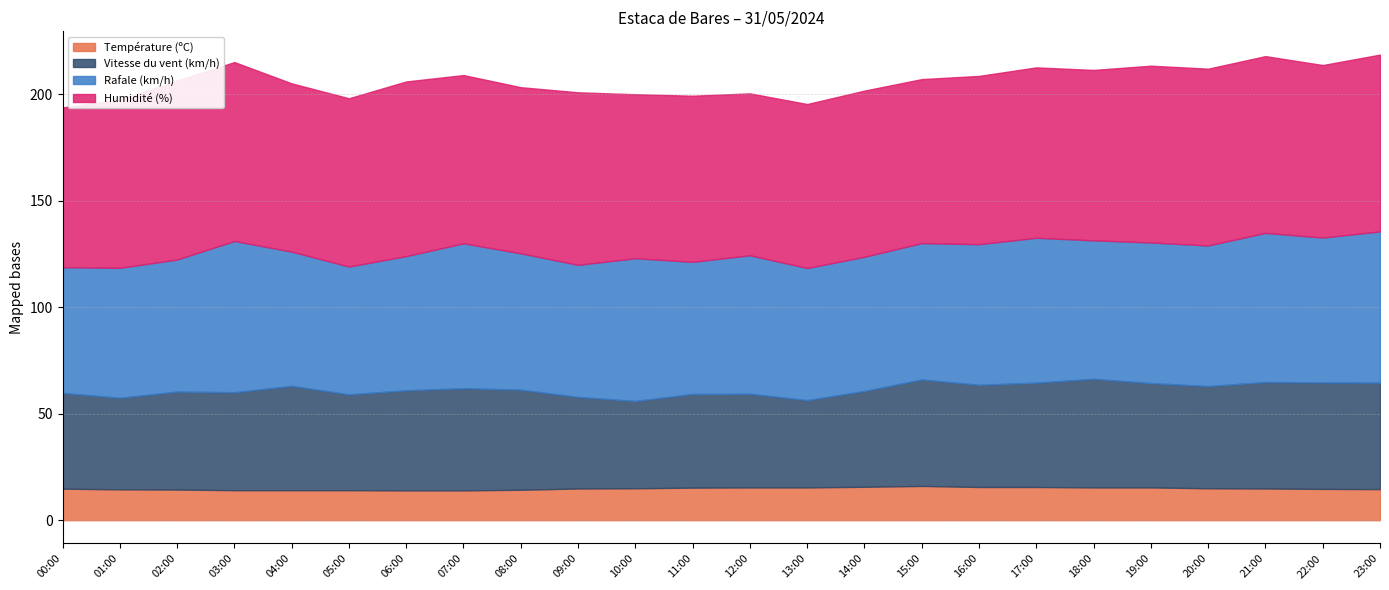

What is the greatest value displayed?

84.0